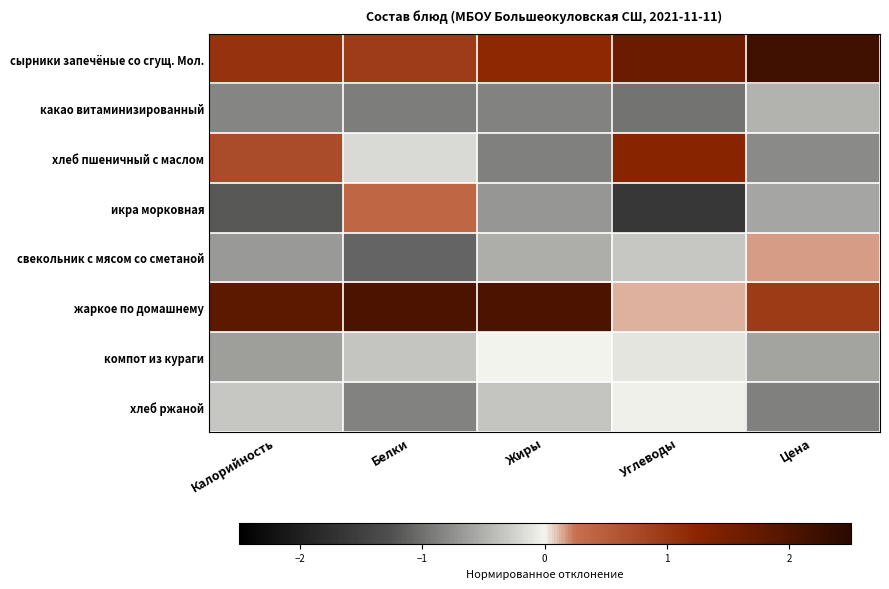

At how many categories does at least one series exceed 0?

5